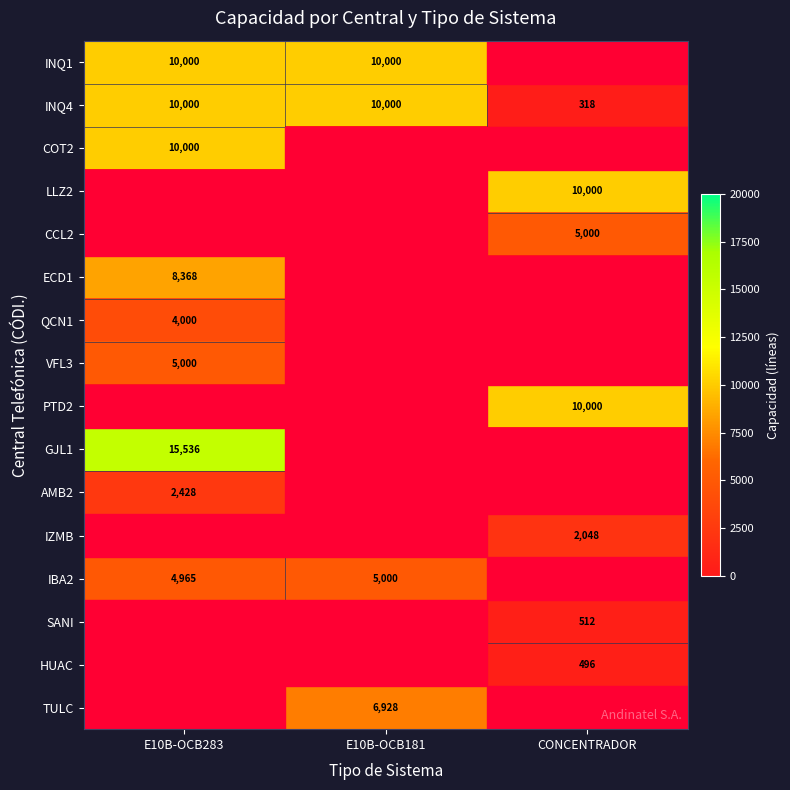

What is the difference between the maximum and minimum values in the INQ4 series?

9682